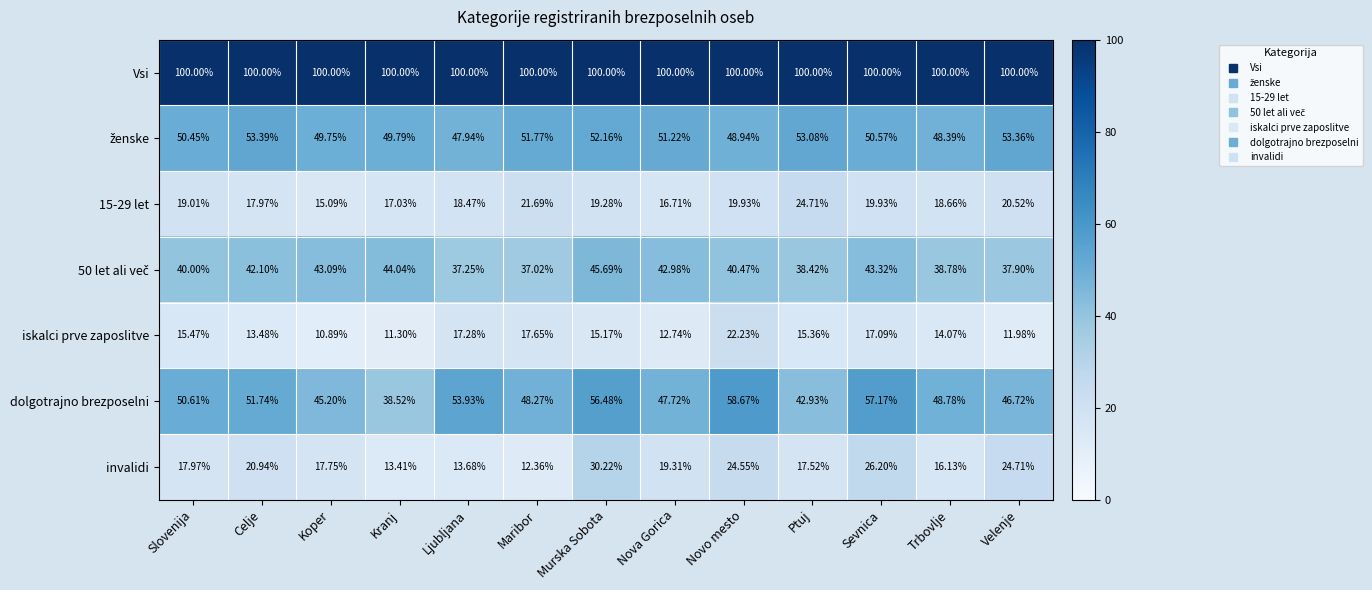

Where does the invalidi series first go above 17?

Slovenija